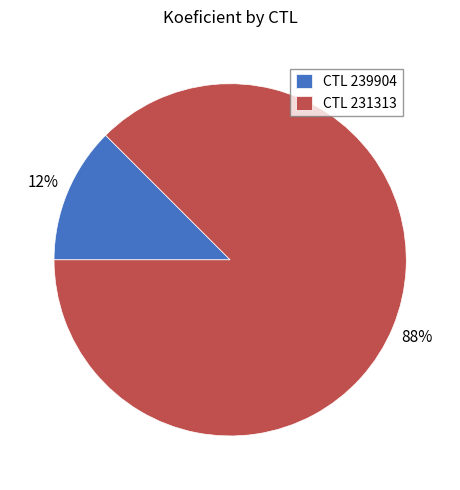

True or false: CTL 239904 accounts for 27% of the total.

False